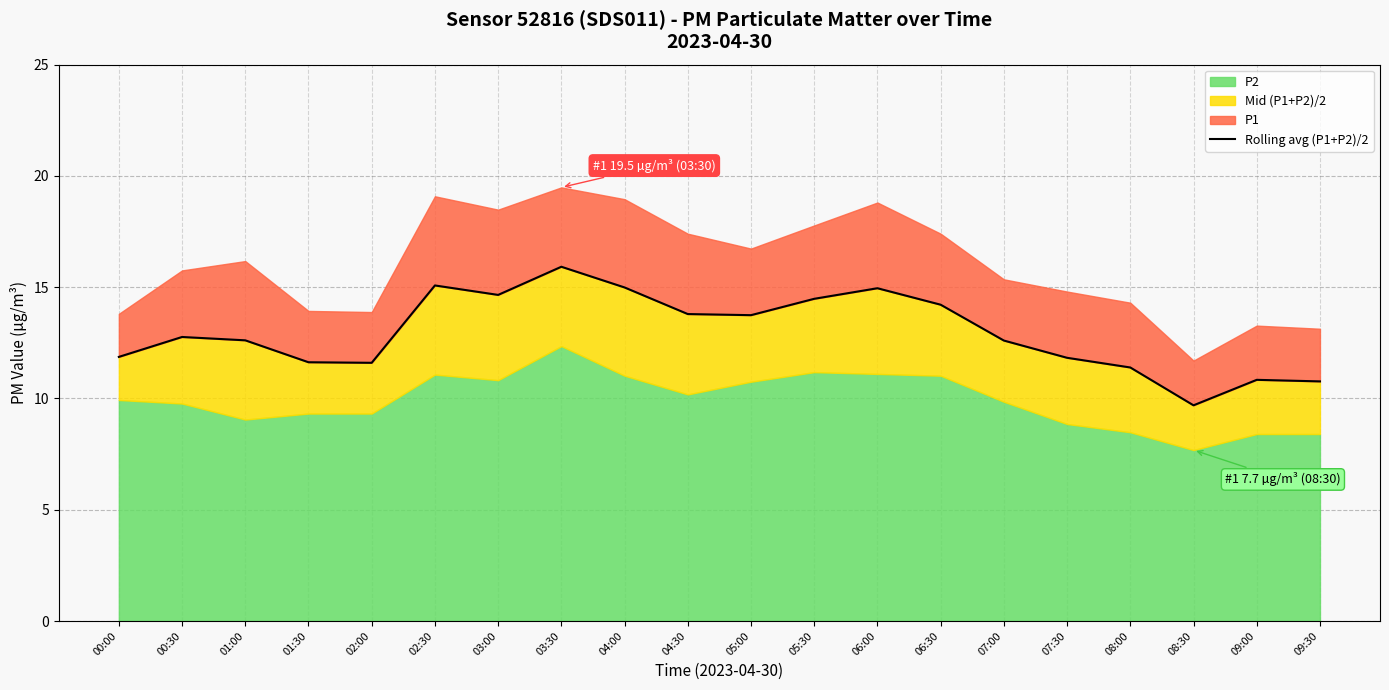

At which category does the chart reach its peak across all series?

03:30